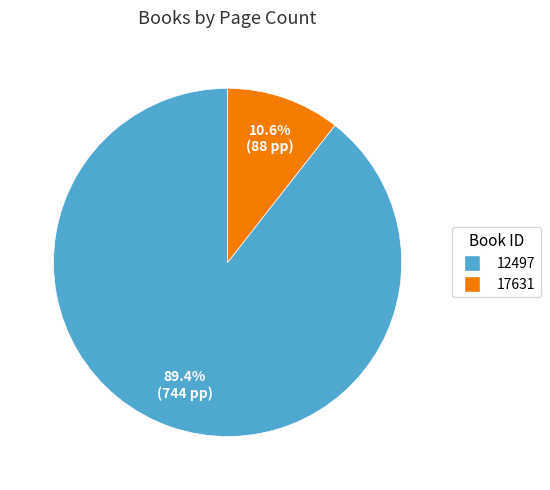

To the nearest percent, what percentage of the pie is 12497?

89%